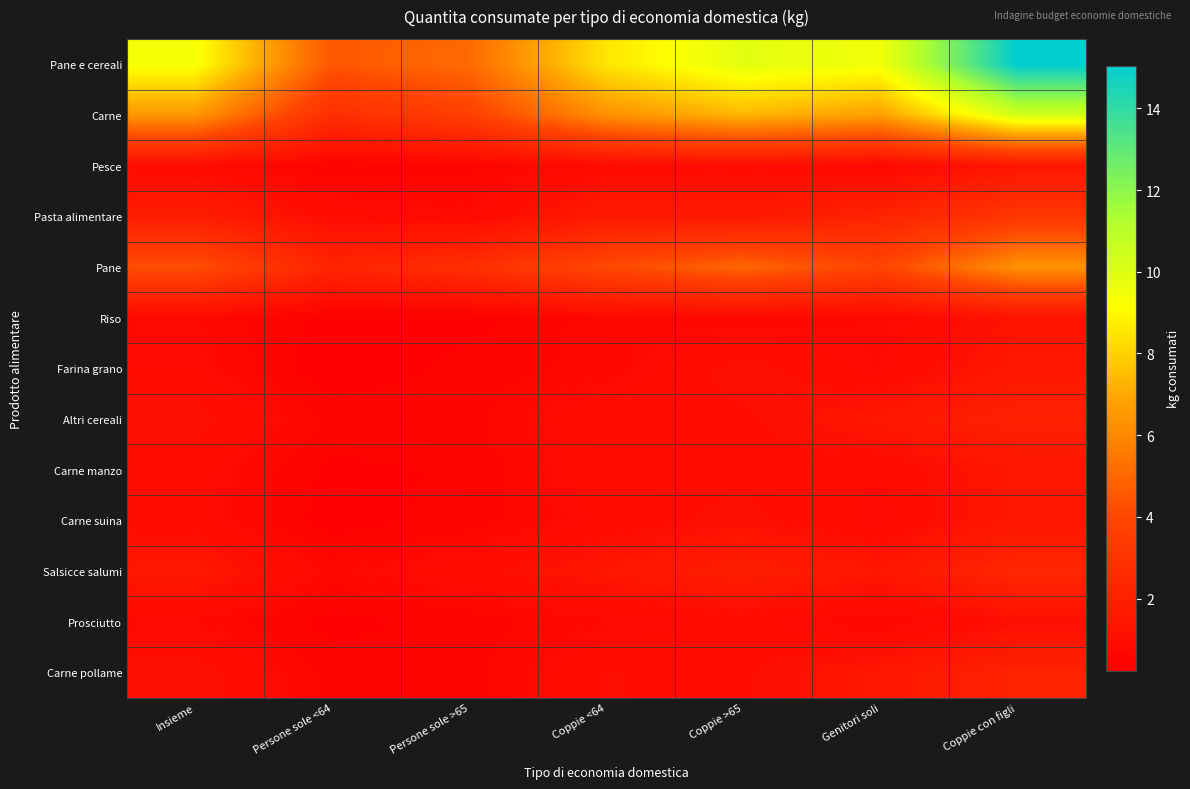

How many distinct data groups are displayed?

13